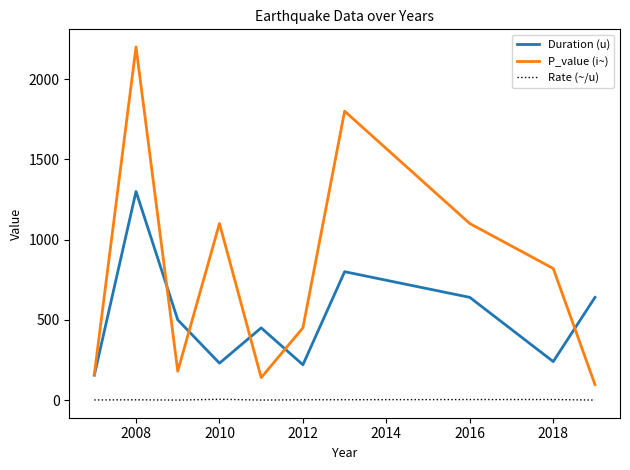

Rank the series by their maximum value, from lowest to highest.

Rate (~/u), Duration (u), P_value (i~)